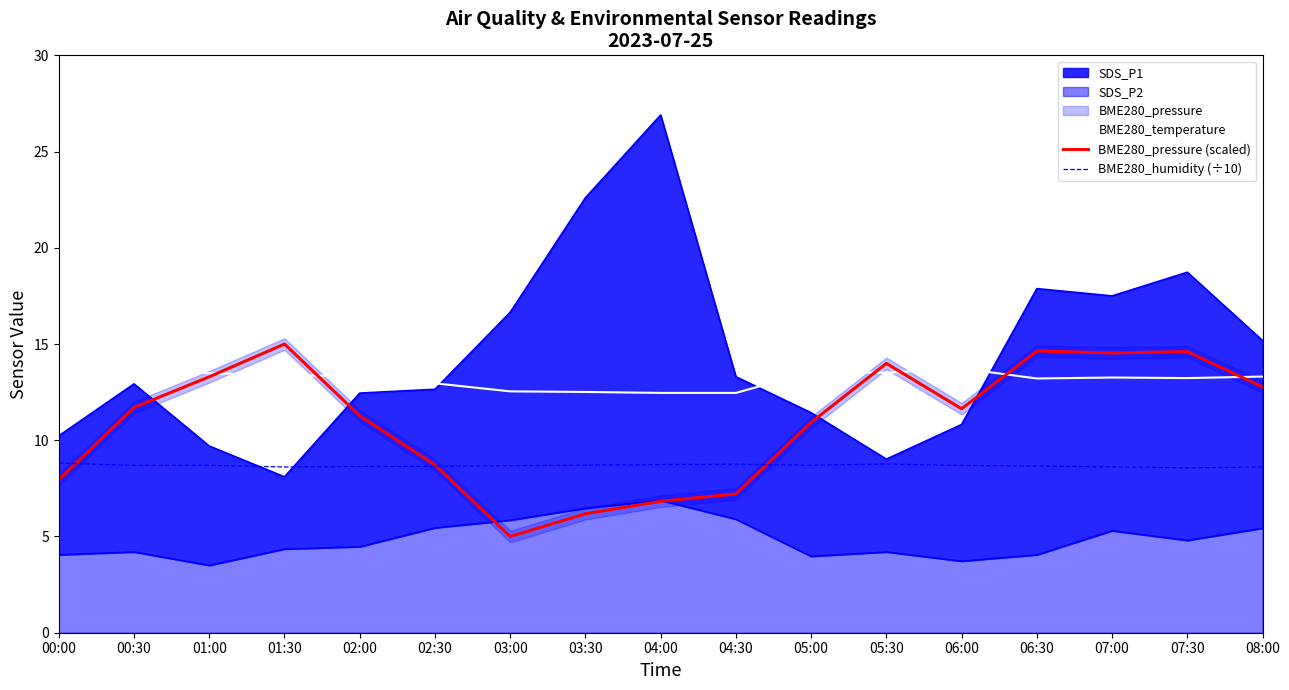

What is the difference between the second highest and minimum values in the BME280_humidity (÷10) series?

0.2